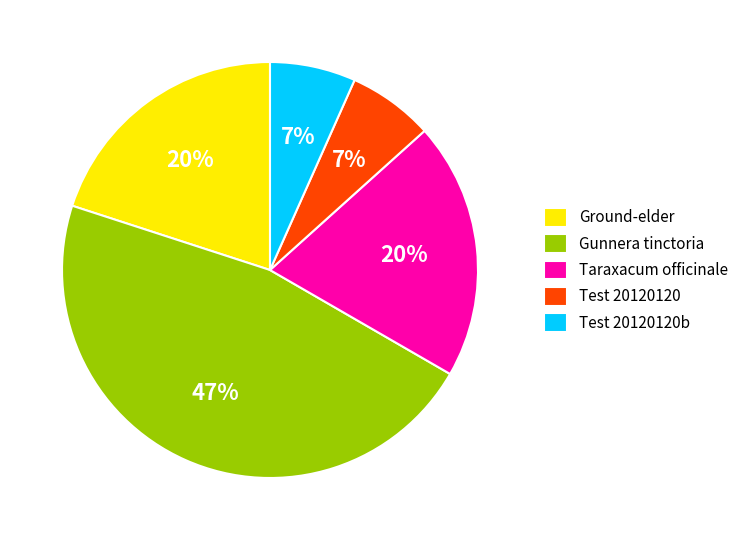

To the nearest percent, what is the difference between the Test 20120120 and Taraxacum officinale slice percentages?

13%